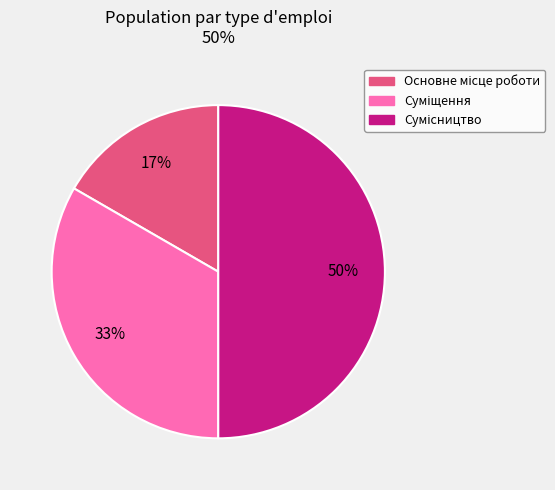

To the nearest percent, what is the difference between the largest and smallest slice percentages?

33%